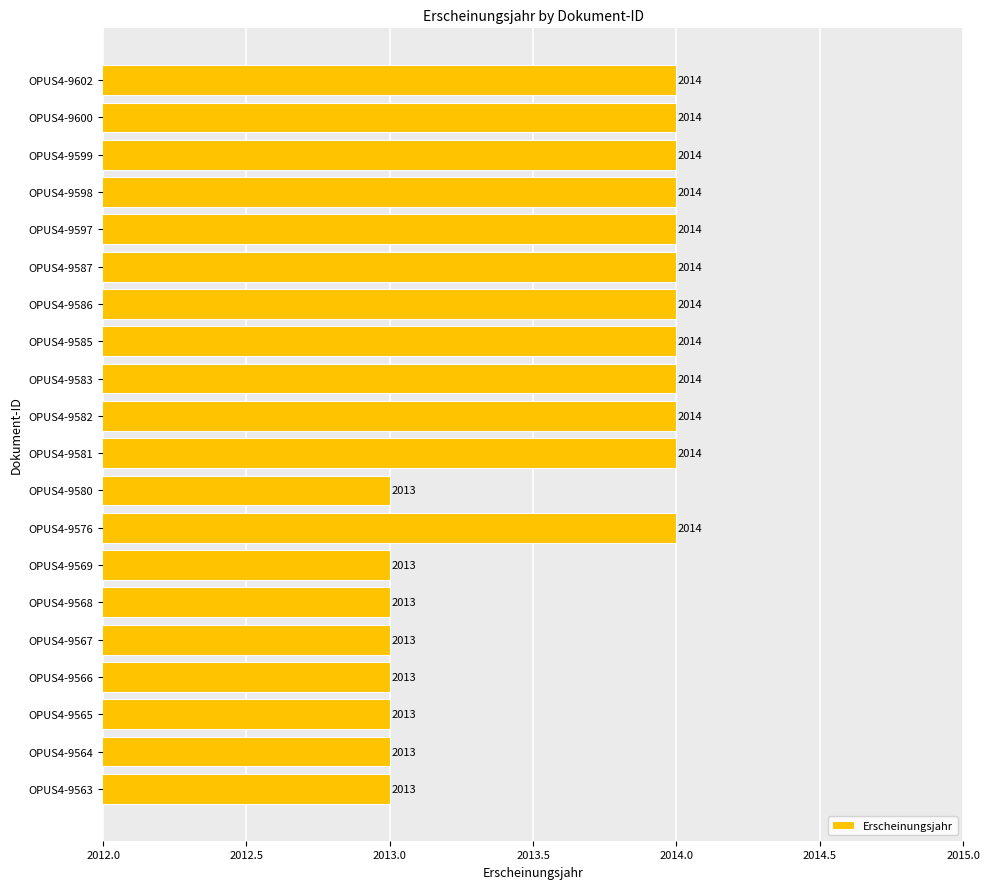

Reading top to bottom, list all the values displayed in this chart.

OPUS4-9602=2014	OPUS4-9600=2014	OPUS4-9599=2014	OPUS4-9598=2014	OPUS4-9597=2014	OPUS4-9587=2014	OPUS4-9586=2014	OPUS4-9585=2014	OPUS4-9583=2014	OPUS4-9582=2014	OPUS4-9581=2014	OPUS4-9580=2013	OPUS4-9576=2014	OPUS4-9569=2013	OPUS4-9568=2013	OPUS4-9567=2013	OPUS4-9566=2013	OPUS4-9565=2013	OPUS4-9564=2013	OPUS4-9563=2013